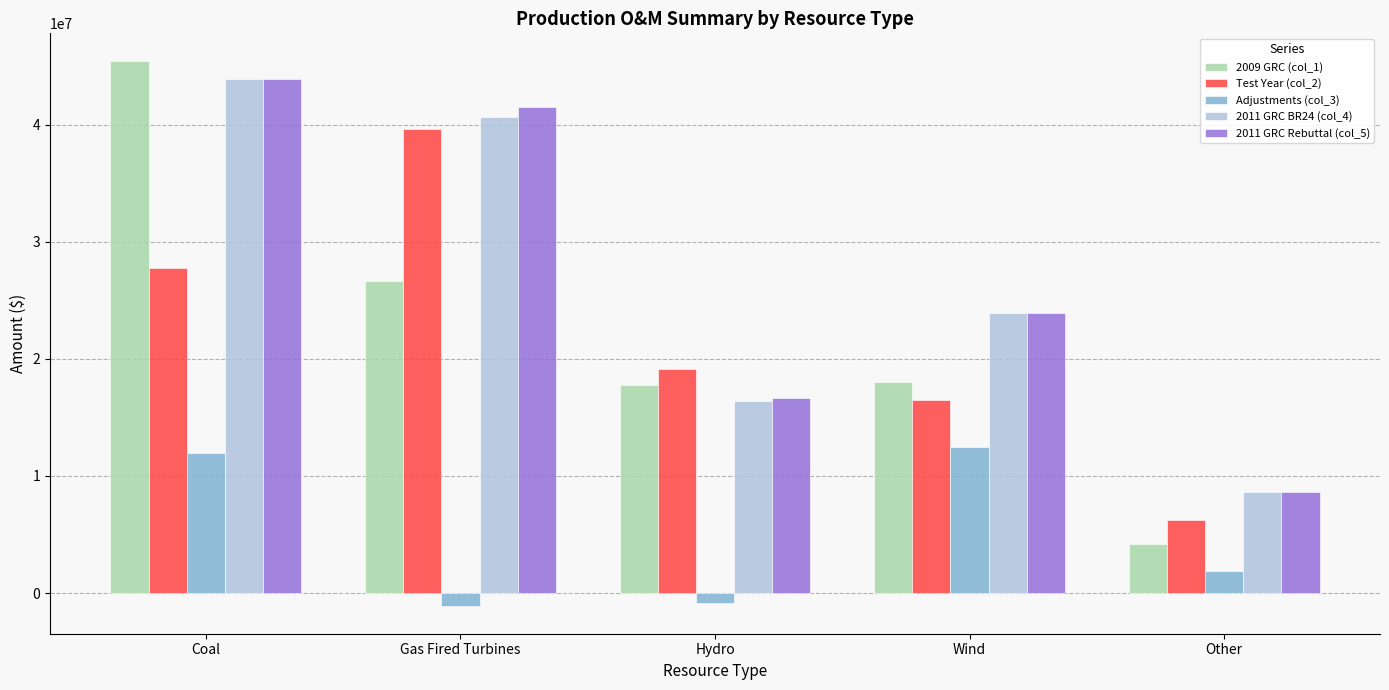

True or false: 2009 GRC (col_1) has a value of 75526672.9 at Coal.

False